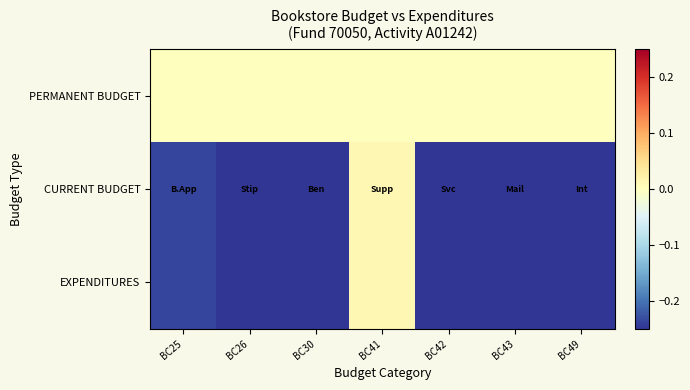

Reading left to right, what are all the values shown in this chart?

PERMANENT BUDGET: BC25=0.0	BC26=0.0	BC30=0.0	BC41=0.0	BC42=0.0	BC43=0.0	BC49=0.0
CURRENT BUDGET: BC25=-0.2	BC26=-0.5	BC30=-0.3	BC41=0.0	BC42=-0.3	BC43=-0.4	BC49=-0.4
EXPENDITURES: BC25=-0.2	BC26=-0.5	BC30=-0.3	BC41=0.0	BC42=-0.3	BC43=-0.4	BC49=-0.4